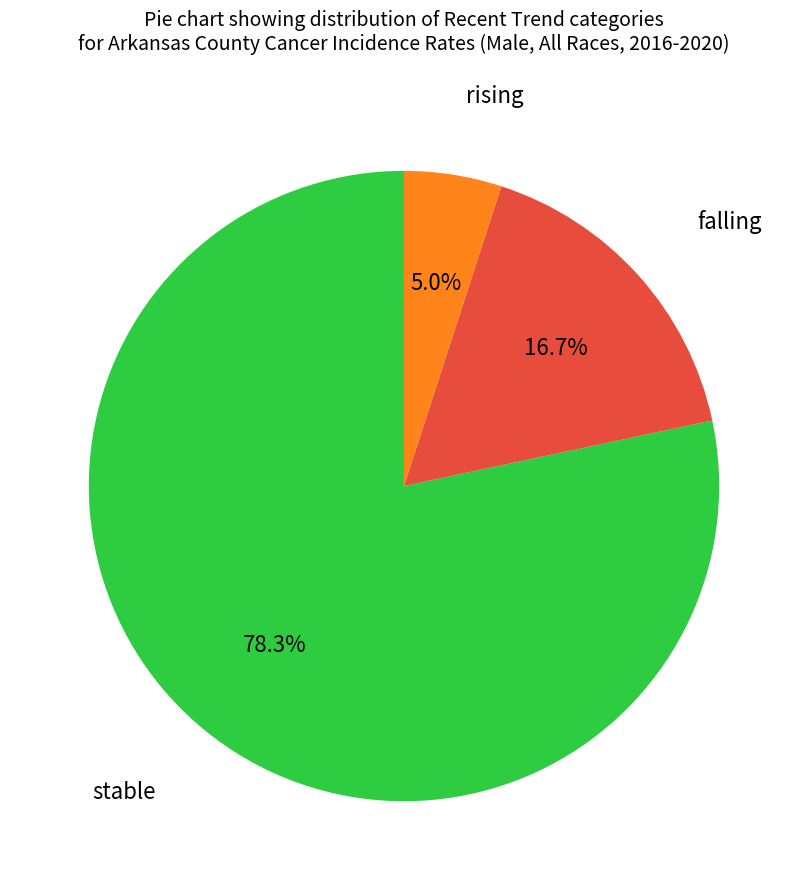

How many segments does this pie chart have?

3